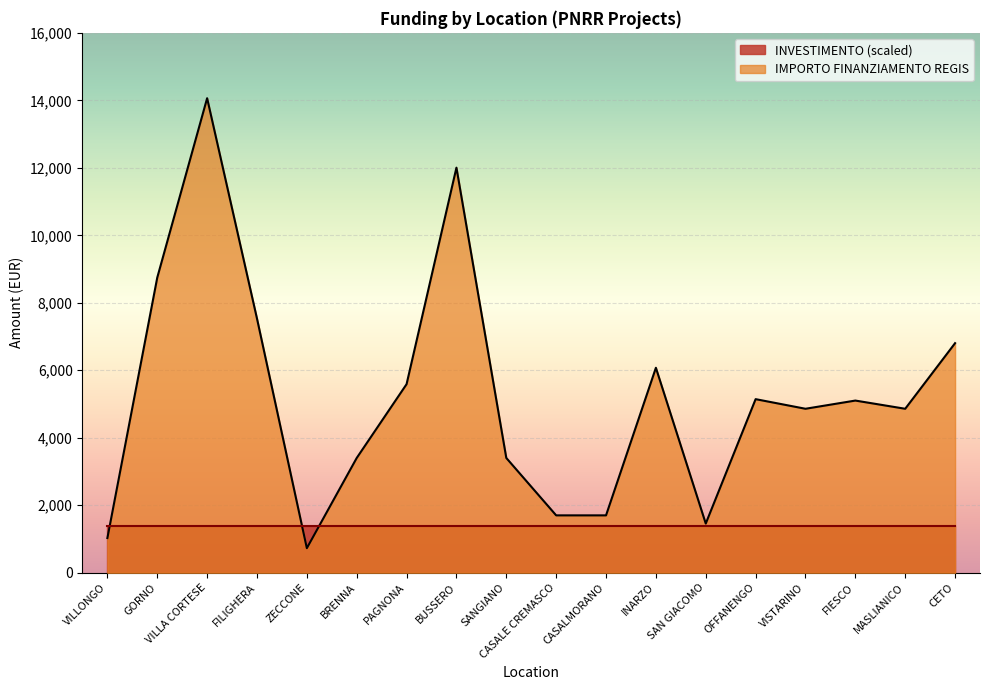

What is the value of the 8th point from the left?

12005